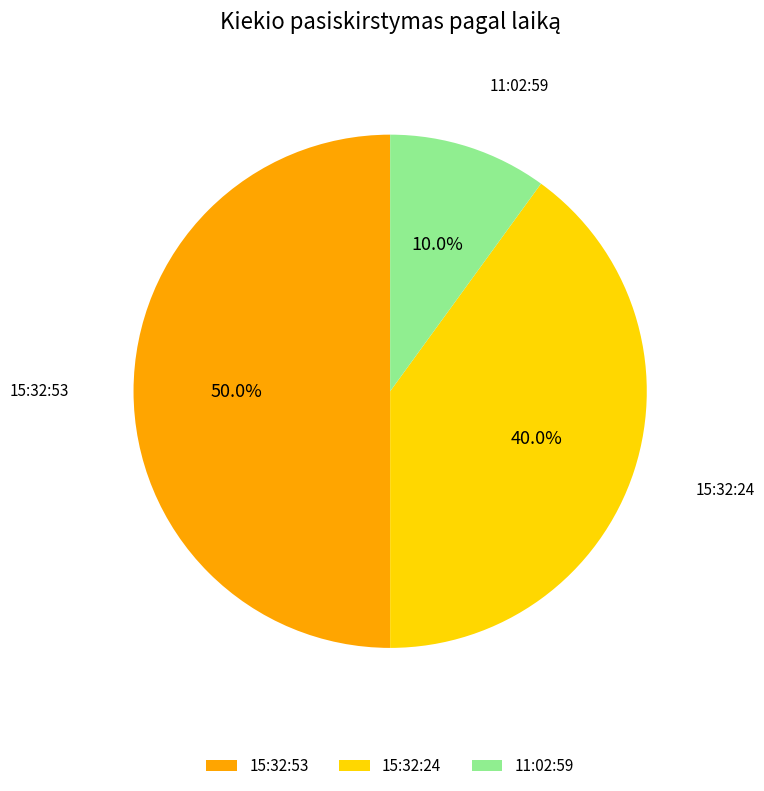

Which slice is the largest?

15:32:53